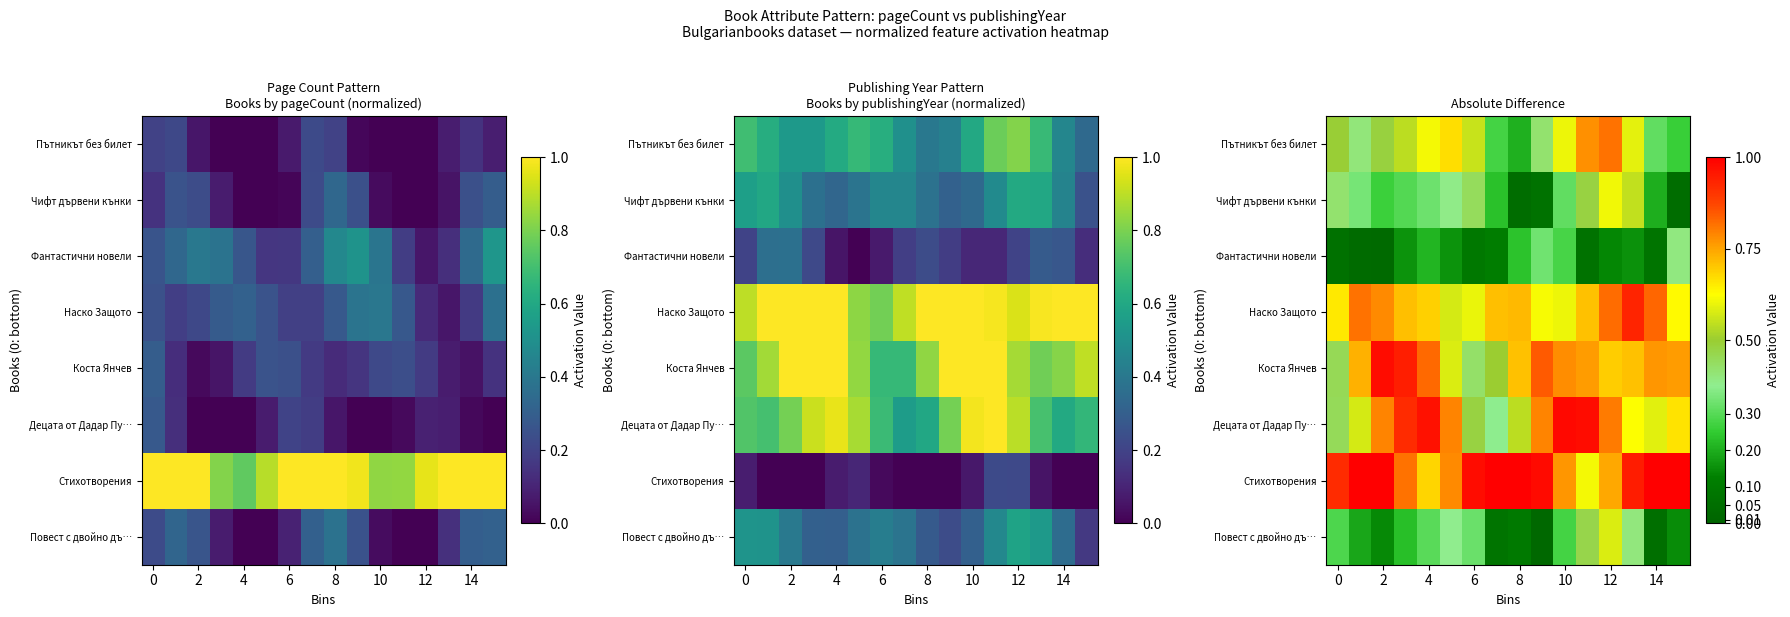

Which has a higher value, 13 or 10?

13